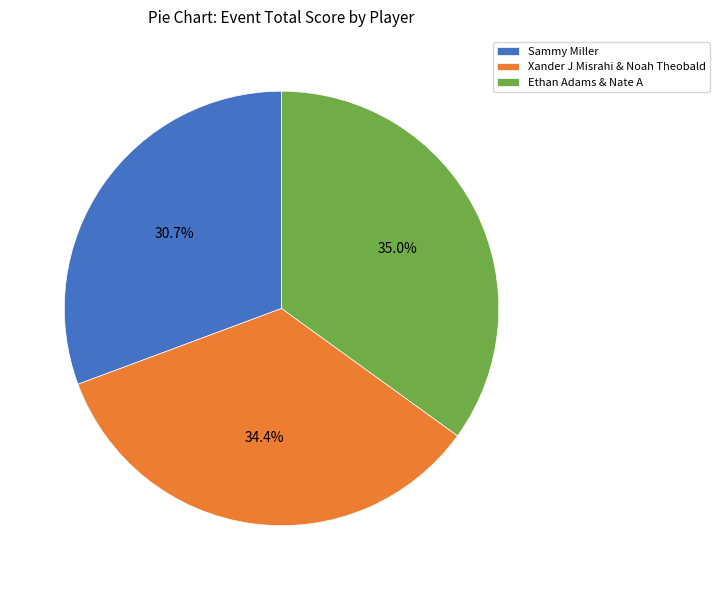

Is there any slice that represents more than half of the pie?

No